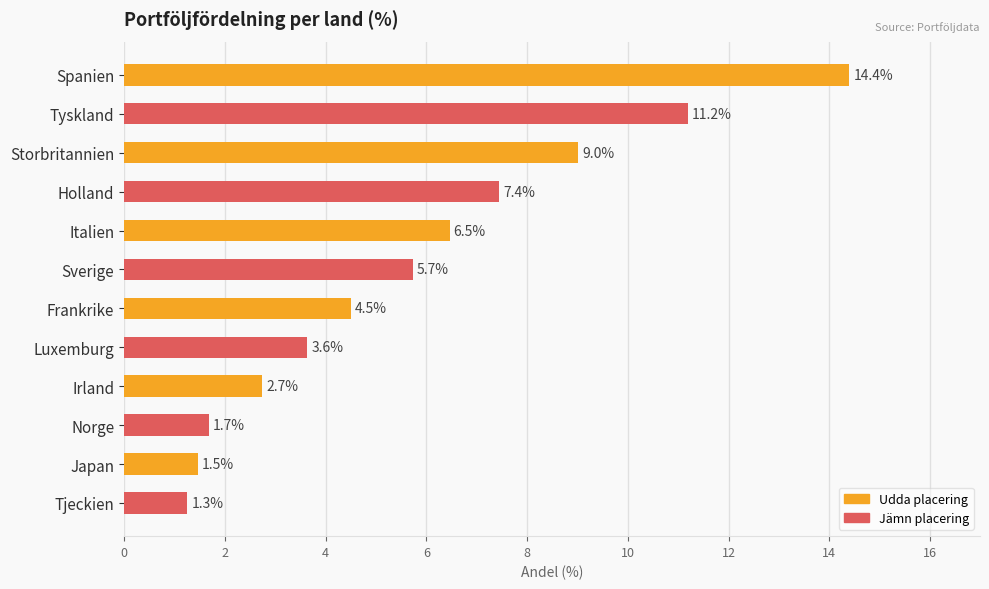

Rank the categories by value from lowest to highest.

Tjeckien, Japan, Norge, Irland, Luxemburg, Frankrike, Sverige, Italien, Holland, Storbritannien, Tyskland, Spanien